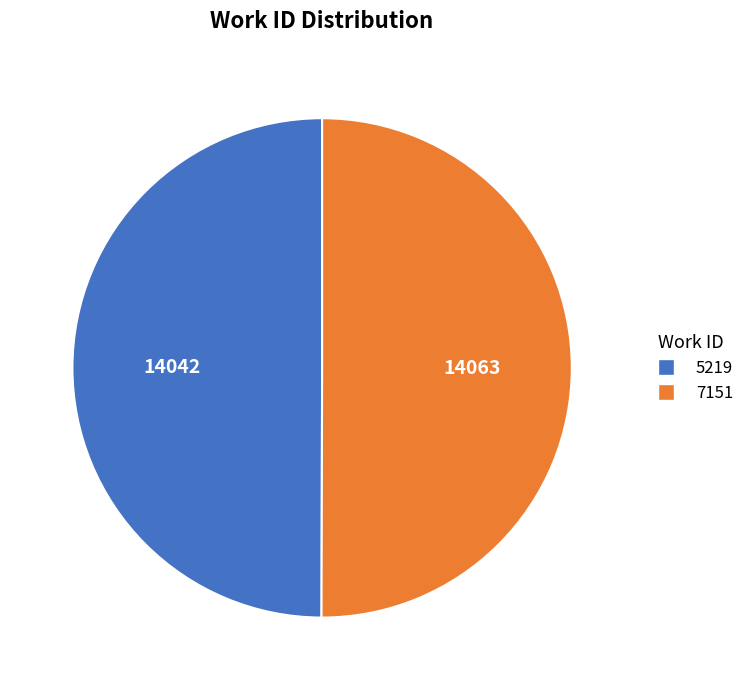

True or false: 7151 accounts for 57% of the total.

False